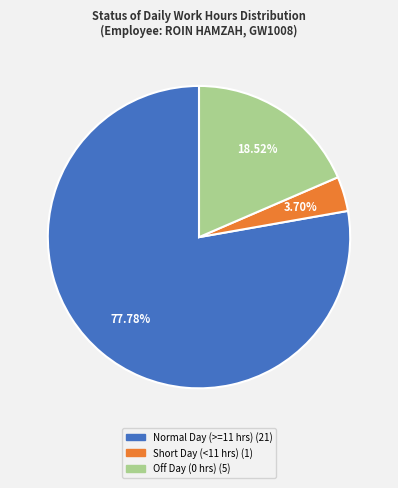

Does any single category account for the majority?

Yes